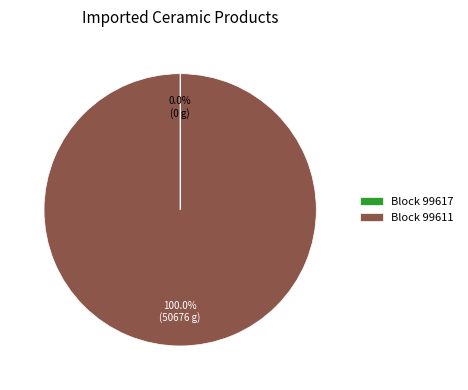

Which category accounts for the majority?

Block 99611